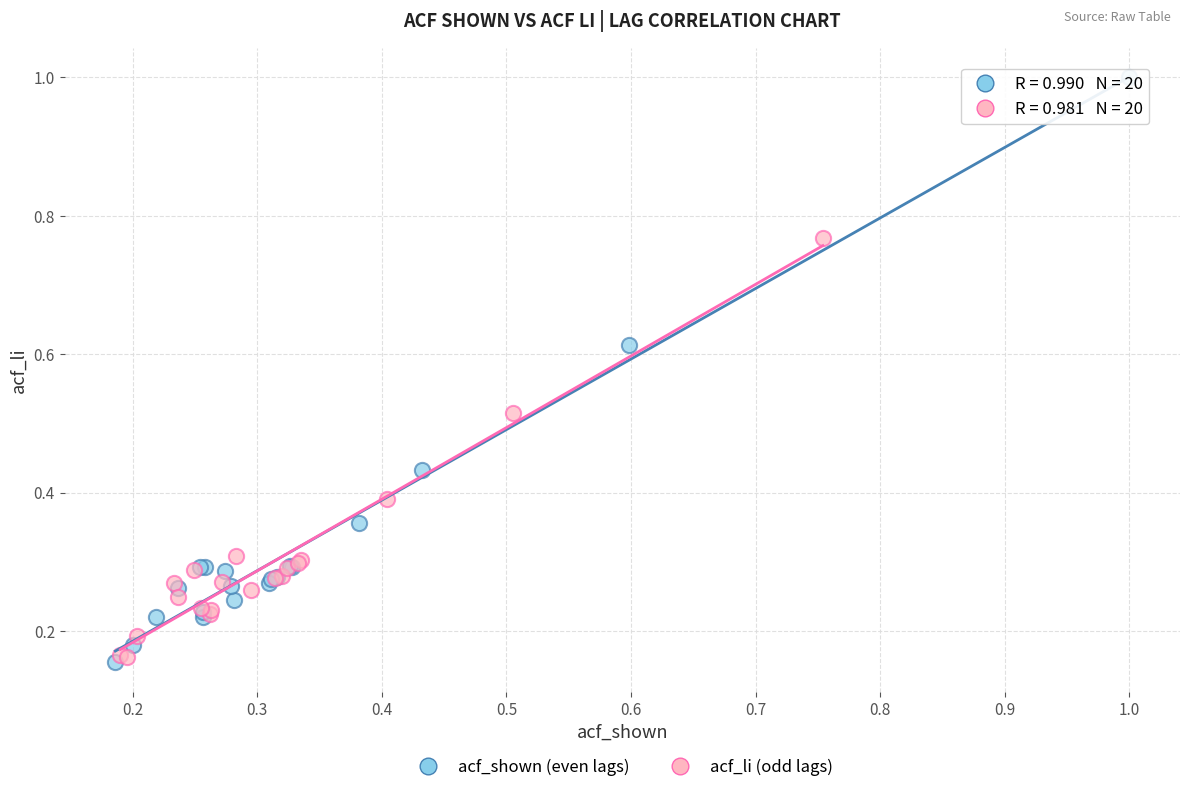

Which series reaches the maximum Y coordinate?

acf_shown (even lags)